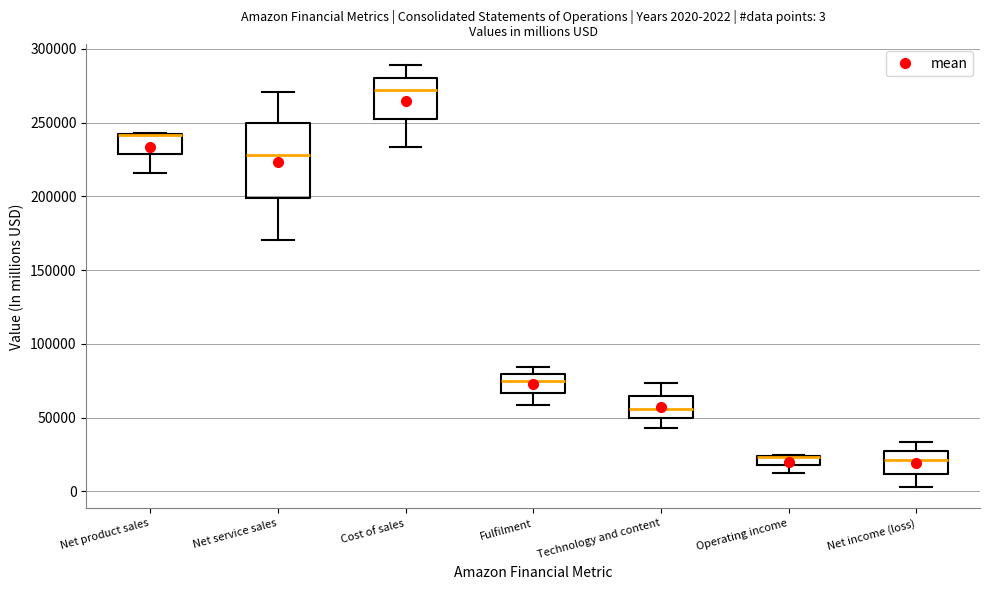

Comparing the boxes themselves (not the whiskers), which one is the tallest?

Net service sales